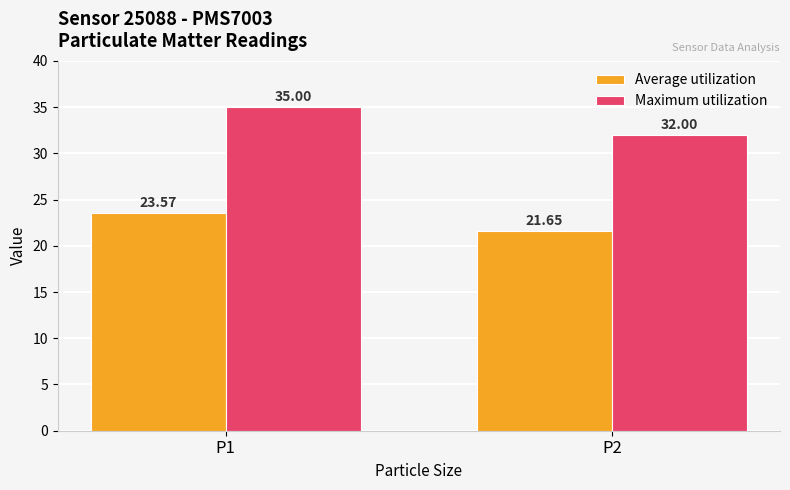

What is the average value of the Average utilization series?

22.6